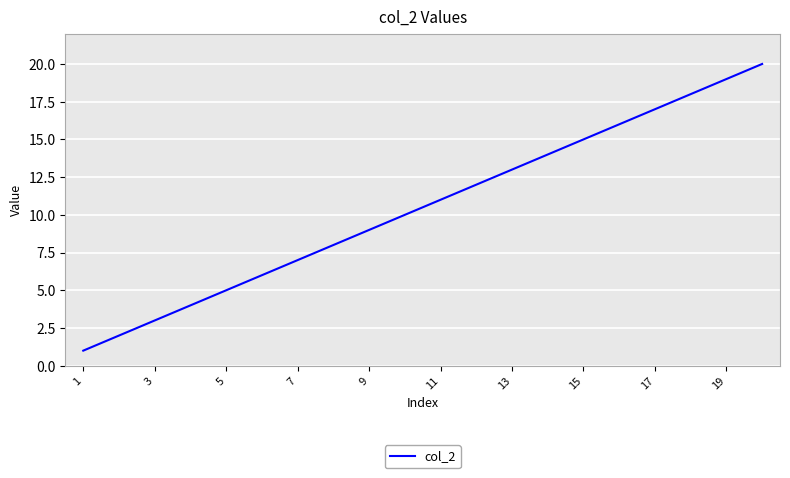

What is the difference between the maximum and minimum values?

19